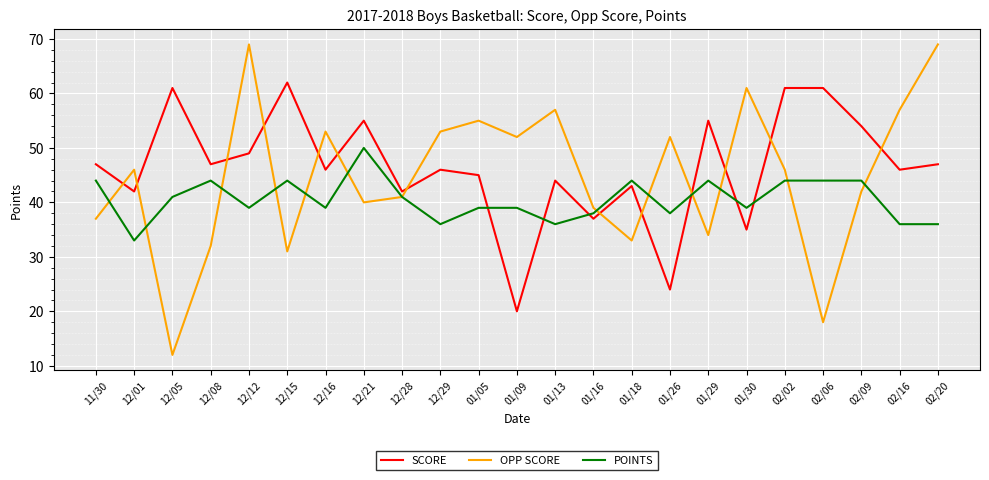

What is the average value of the POINTS series?

41